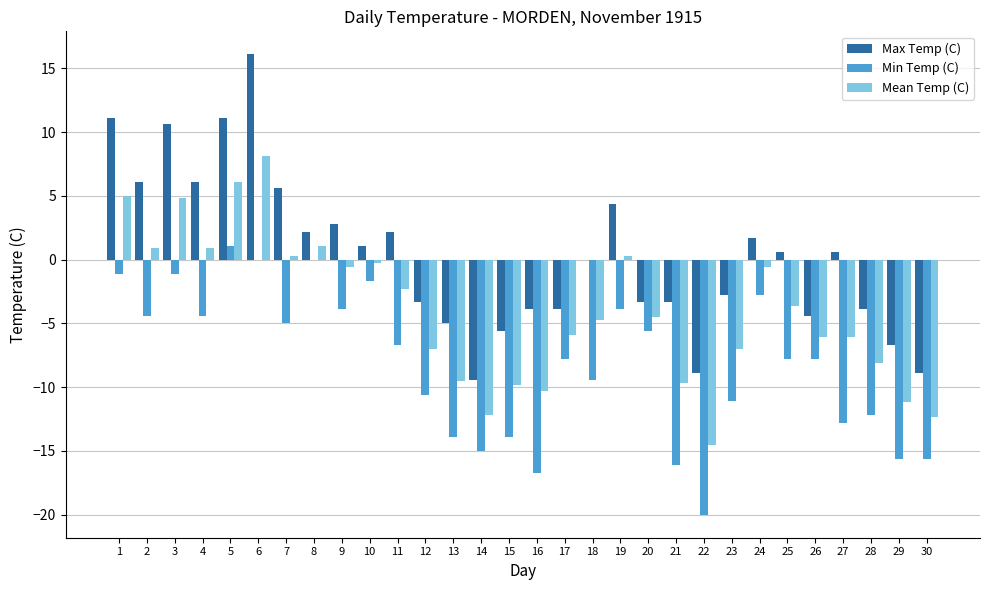

How many categories are shown in the chart?

30